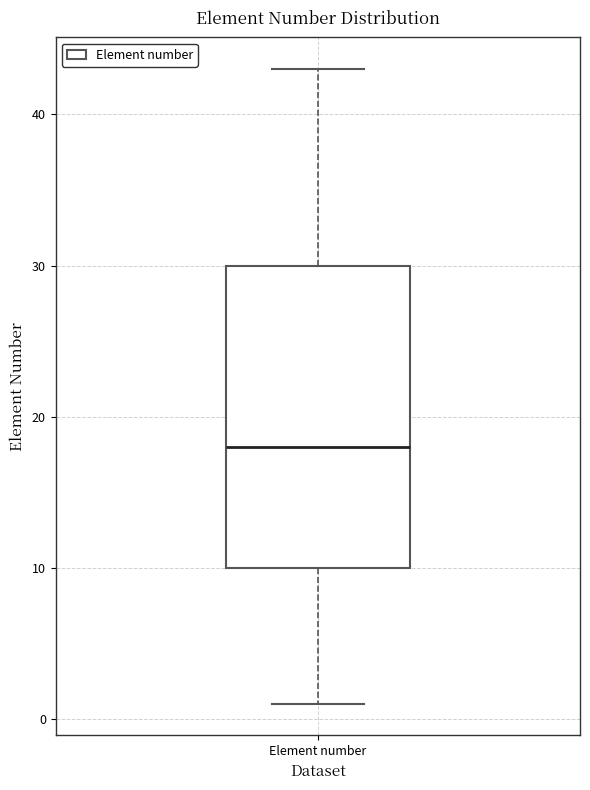

Read this box plot against the y-axis: the position of the median line, the range covered by the box, and the ends of both whiskers. The values are not printed on the chart, so give them approximately, as read against the axis.

median 18, box 10 to 30, whiskers 1 to 43